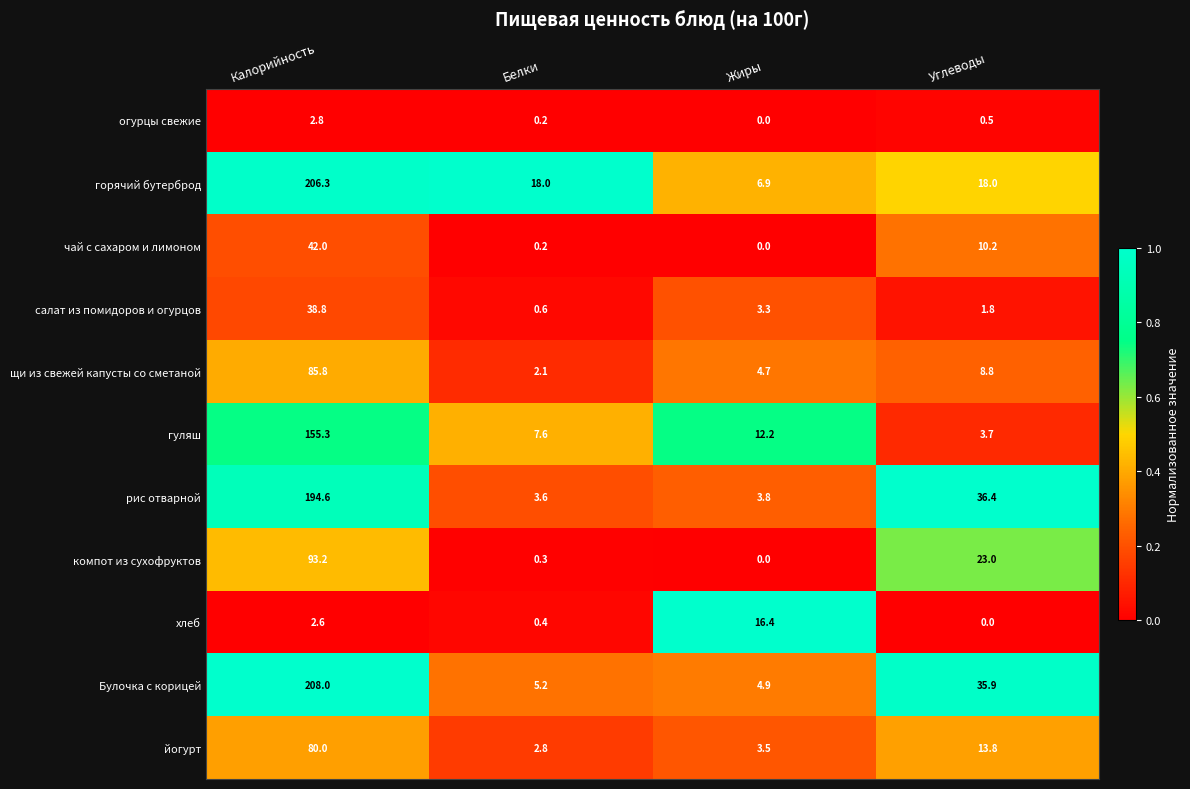

Which series has the largest range (max minus min)?

Булочка с корицей